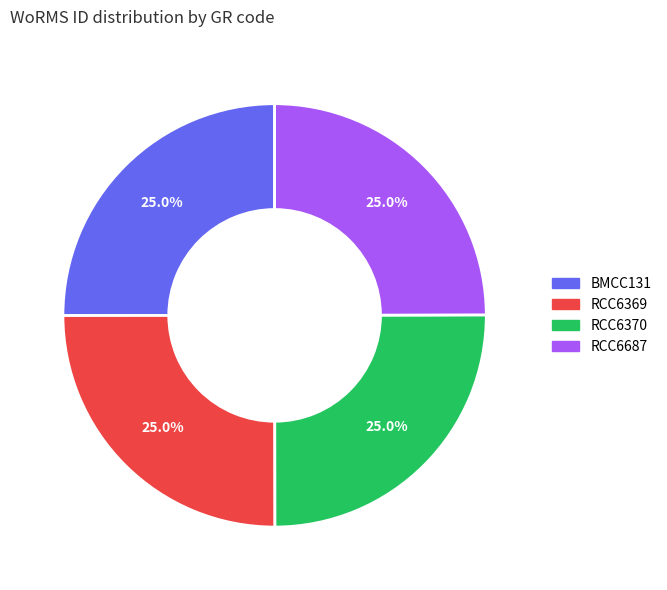

To the nearest percent, what is the average slice percentage?

25%